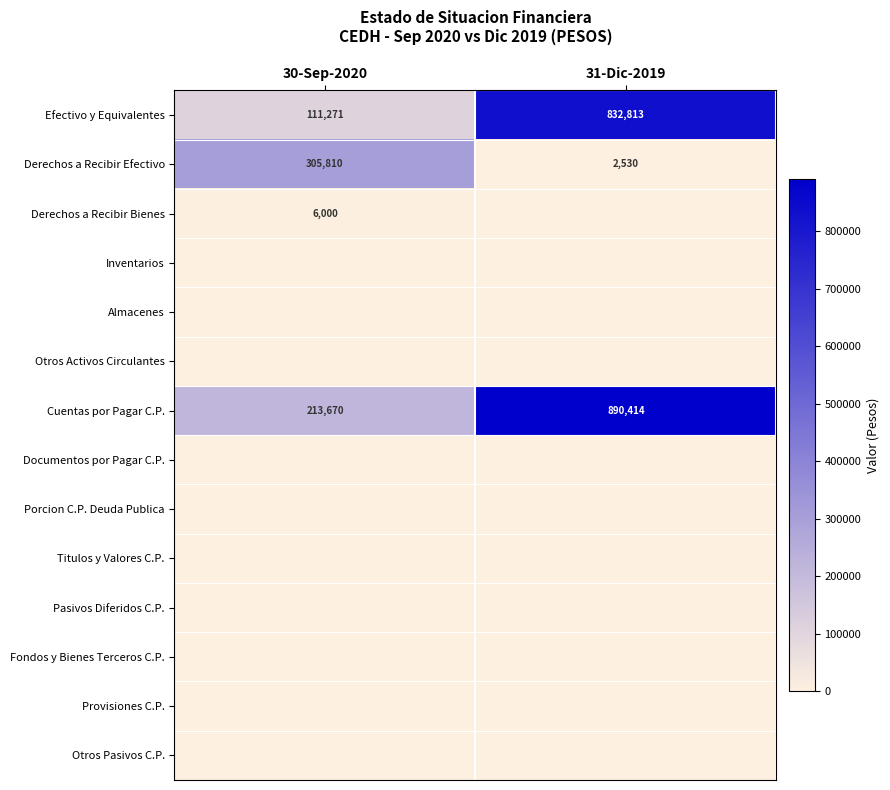

What is the average value of the Efectivo y Equivalentes series?

472042